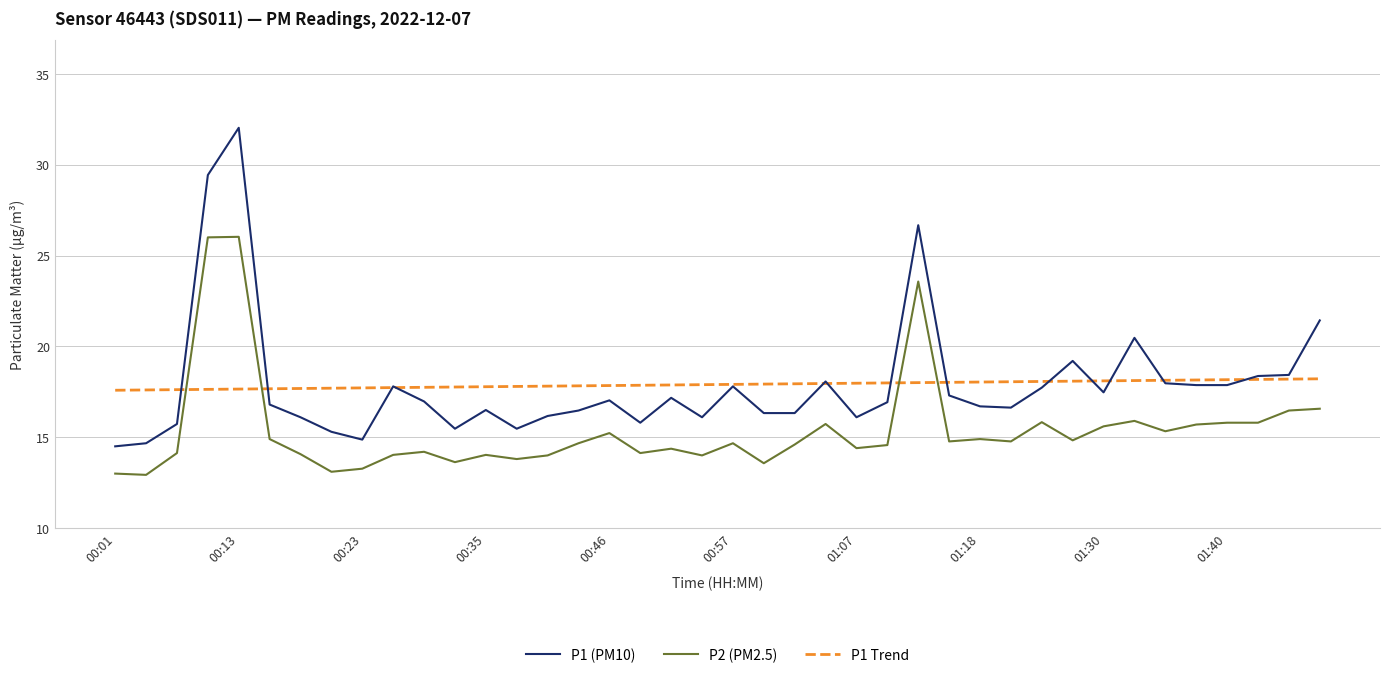

Rank the series by their maximum value, from highest to lowest.

P1 (PM10), P2 (PM2.5), P1 Trend